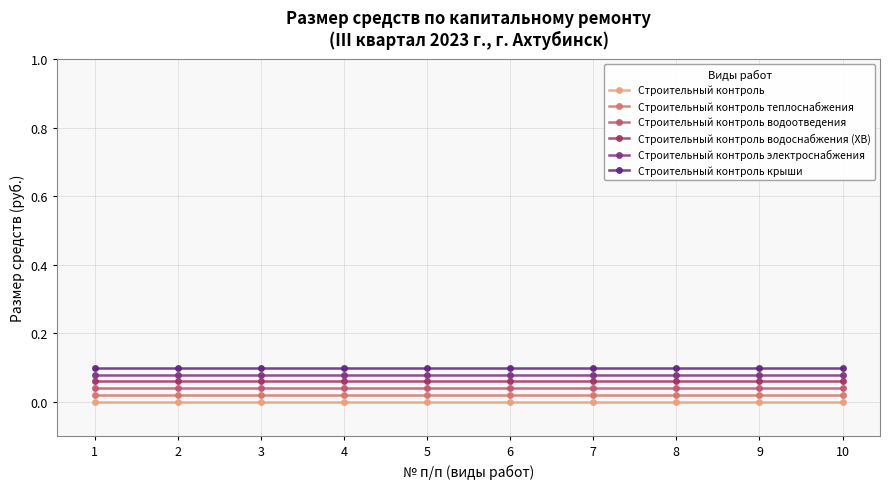

Is this an area chart (filled region under the line)?

No